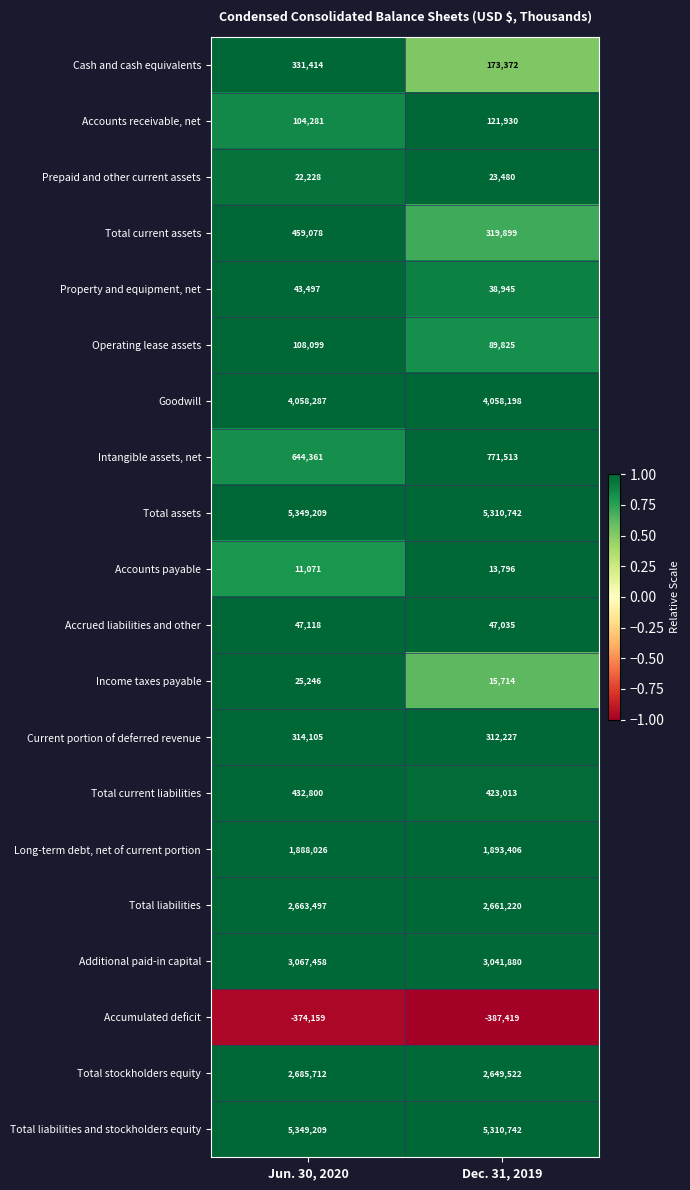

What is the difference between the maximum and minimum values in the Accounts payable series?

2725